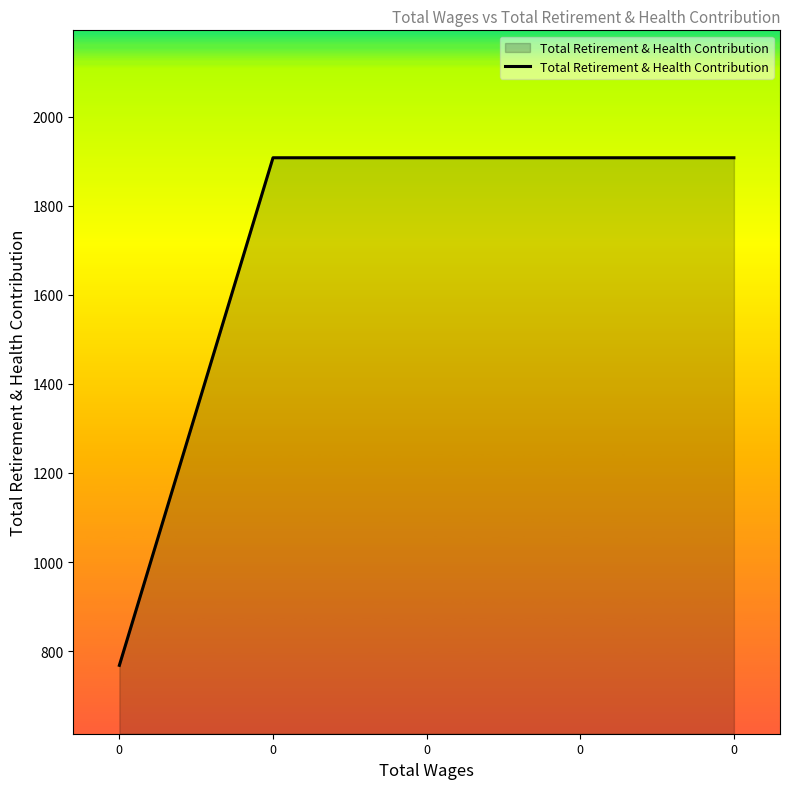

What is the sum of the values at 0 and 0?

3816